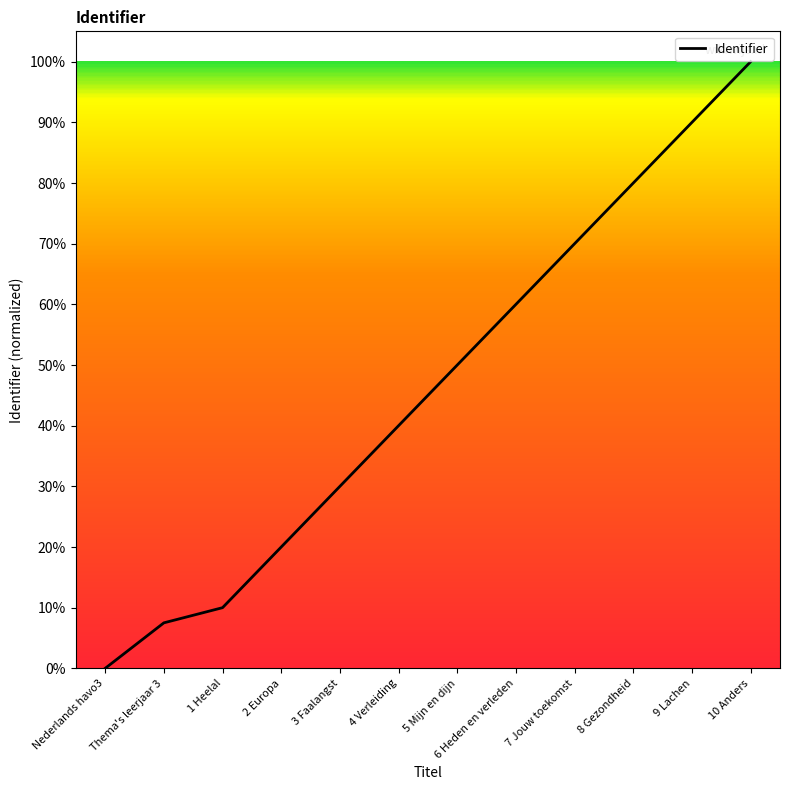

Reading left to right, list all the values displayed in this chart.

Nederlands havo3=0.0	Thema's leerjaar 3=7.5	1 Heelal=10.0	2 Europa=20.0	3 Faalangst=30.0	4 Verleiding=40.0	5 Mijn en dijn=50.0	6 Heden en verleden=60.0	7 Jouw toekomst=70.0	8 Gezondheid=80.0	9 Lachen=90.0	10 Anders=100.0